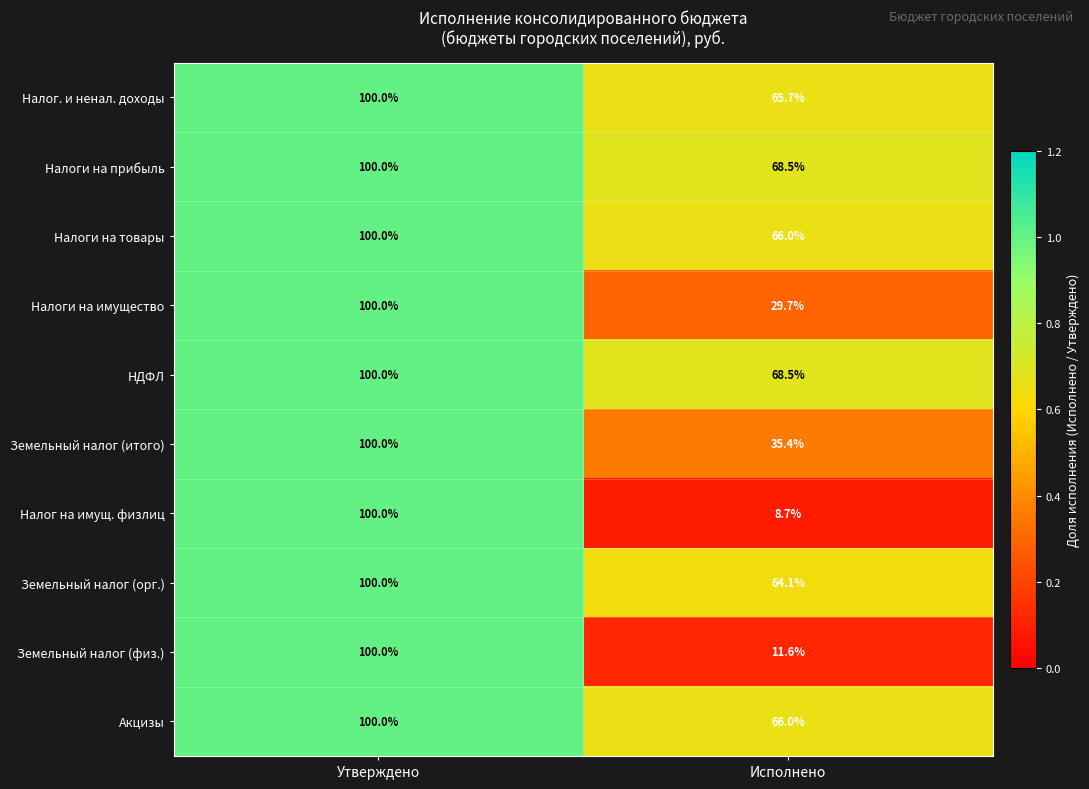

What is the total value across all series at Утверждено?

1000.0